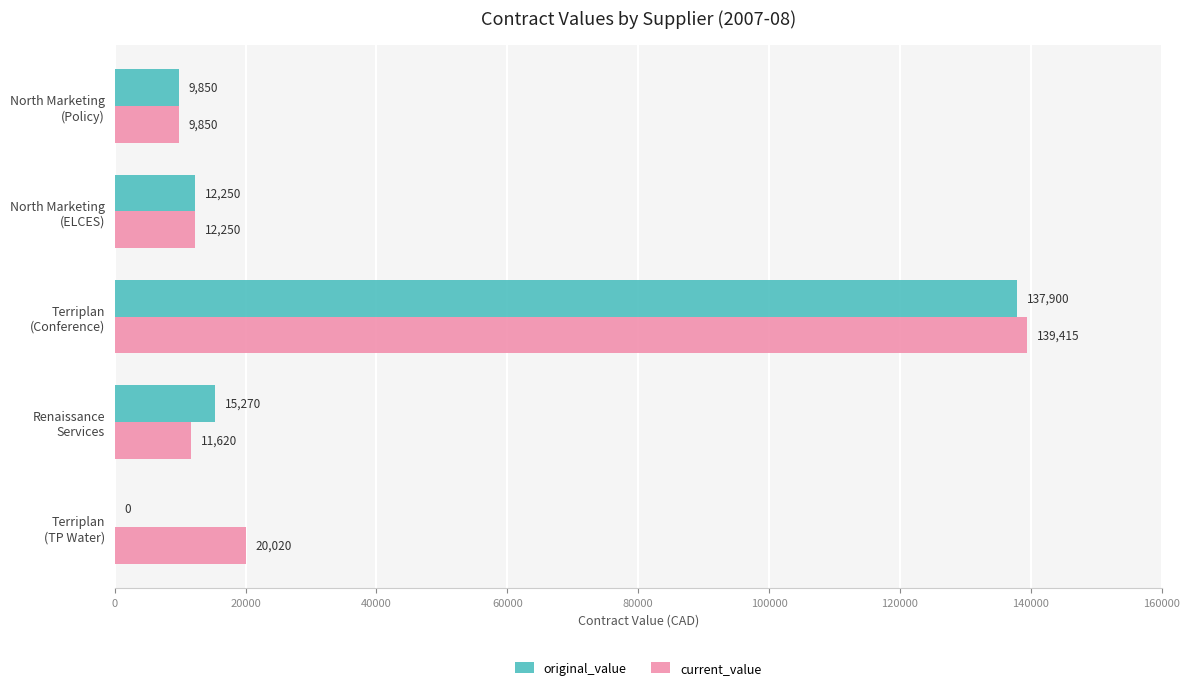

Which series has the largest total across all categories?

current_value